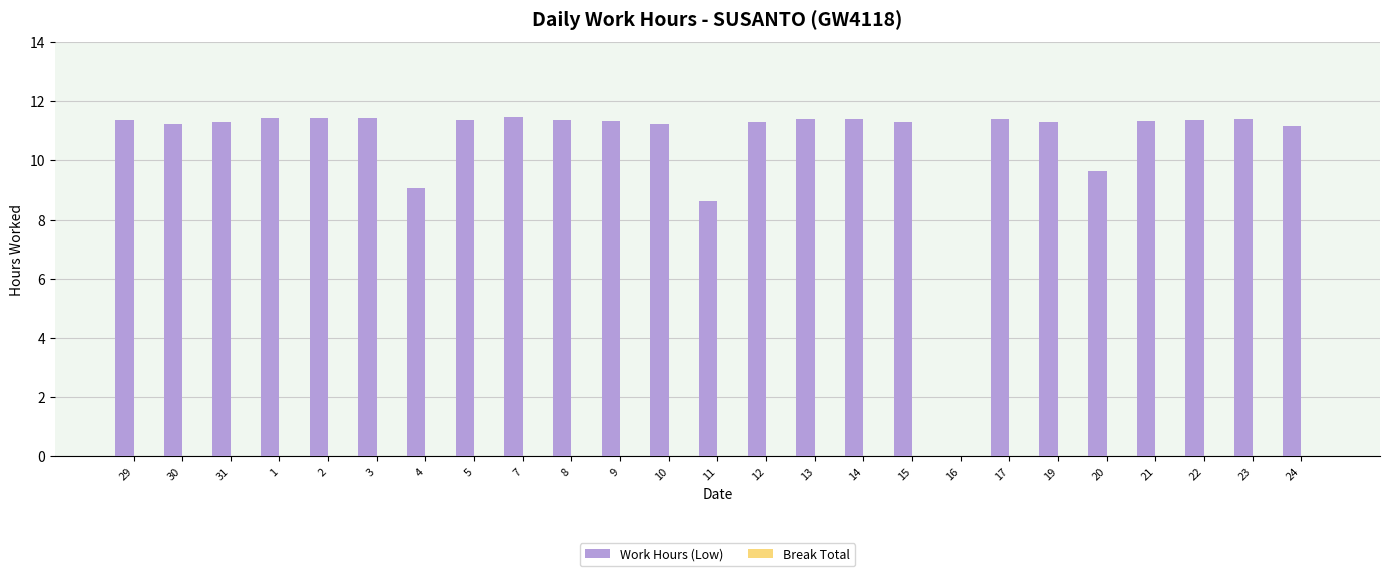

Approximately how many times larger is the value at 24 compared to 1?

1.0